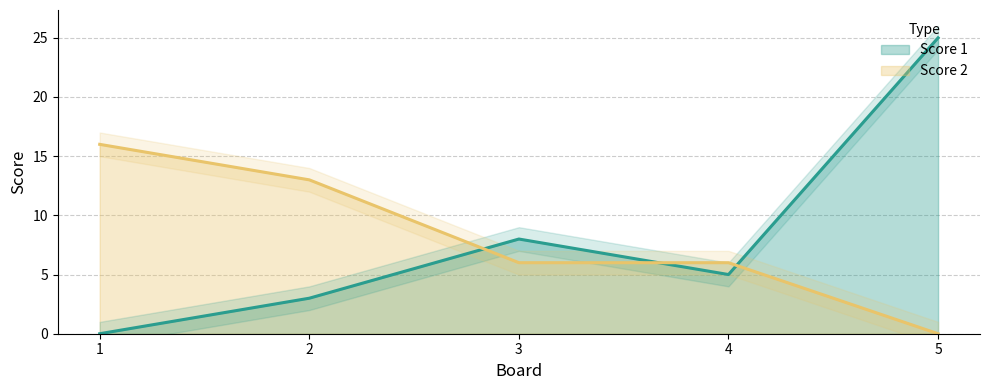

True or false: Score 1 has more than 0 interior local peaks.

True